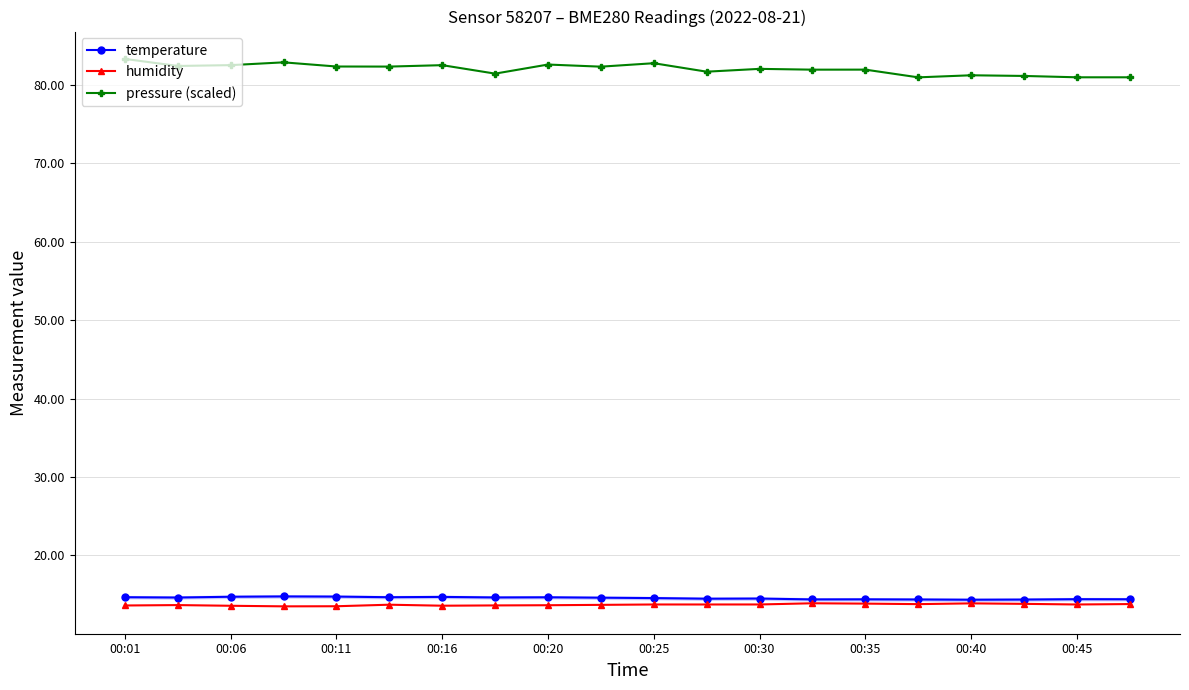

List the series in order of their peak value, highest first.

pressure (scaled), temperature, humidity